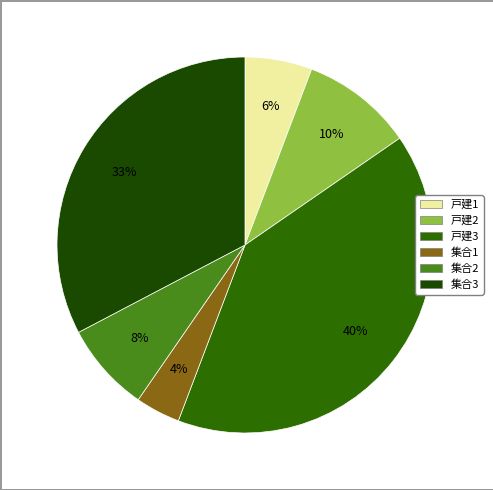

Does 集合3 represent more than half of the total?

No